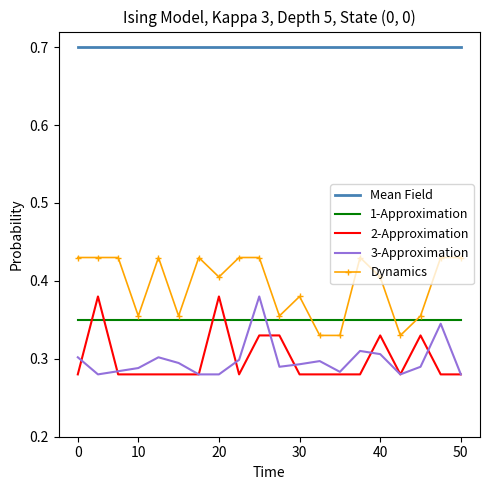

After their last crossing, which series has the higher values: 1-Approximation or 2-Approximation?

1-Approximation